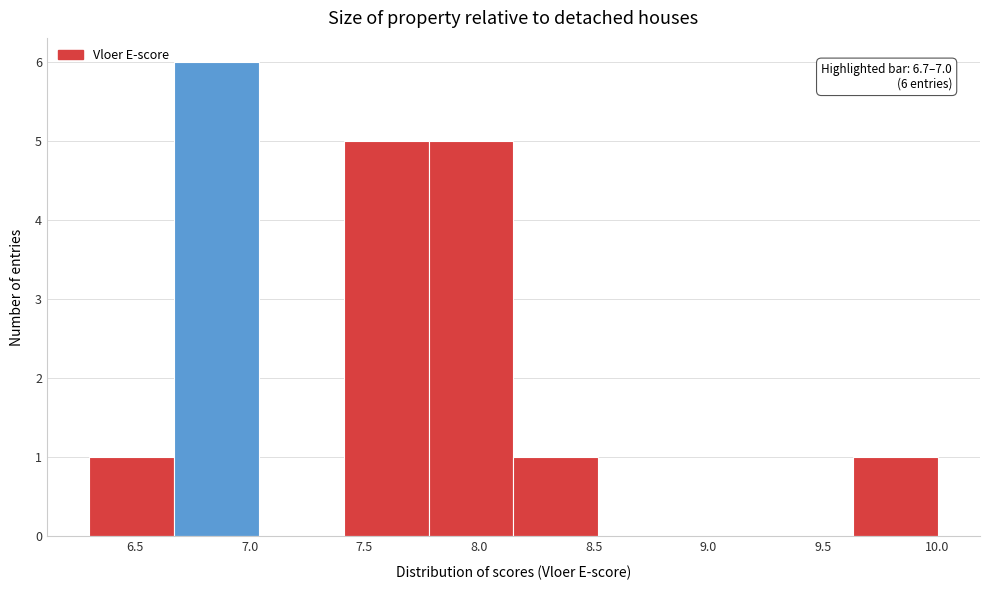

Which range on the x-axis has the tallest bar?

6.67 to 7.04